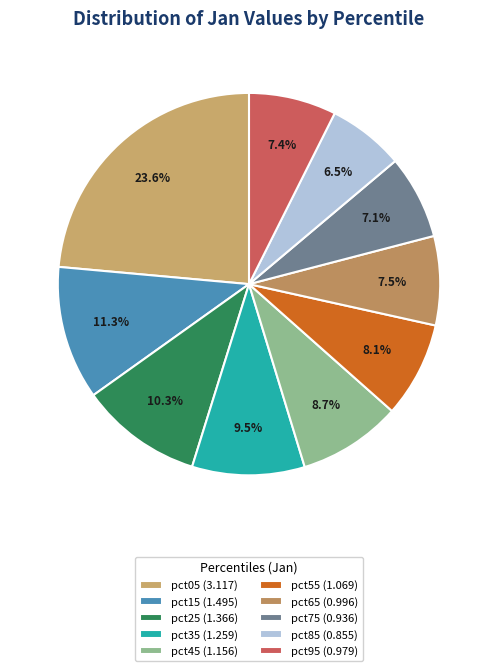

Is it true that pct85 is 17% of the pie?

False